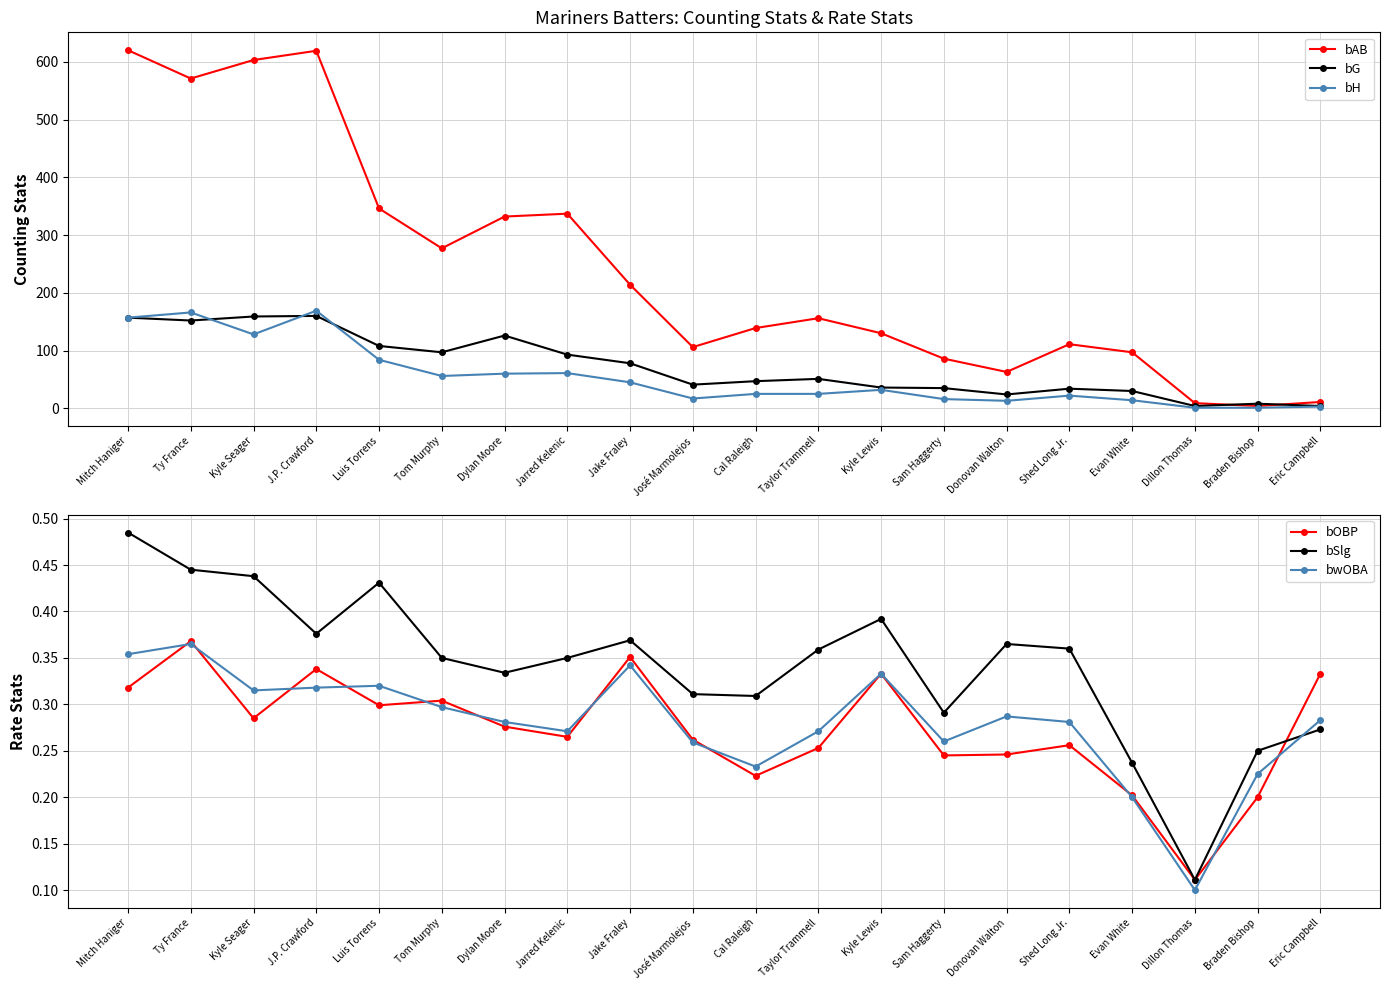

What is the lowest value of the bOBP series?

0.1